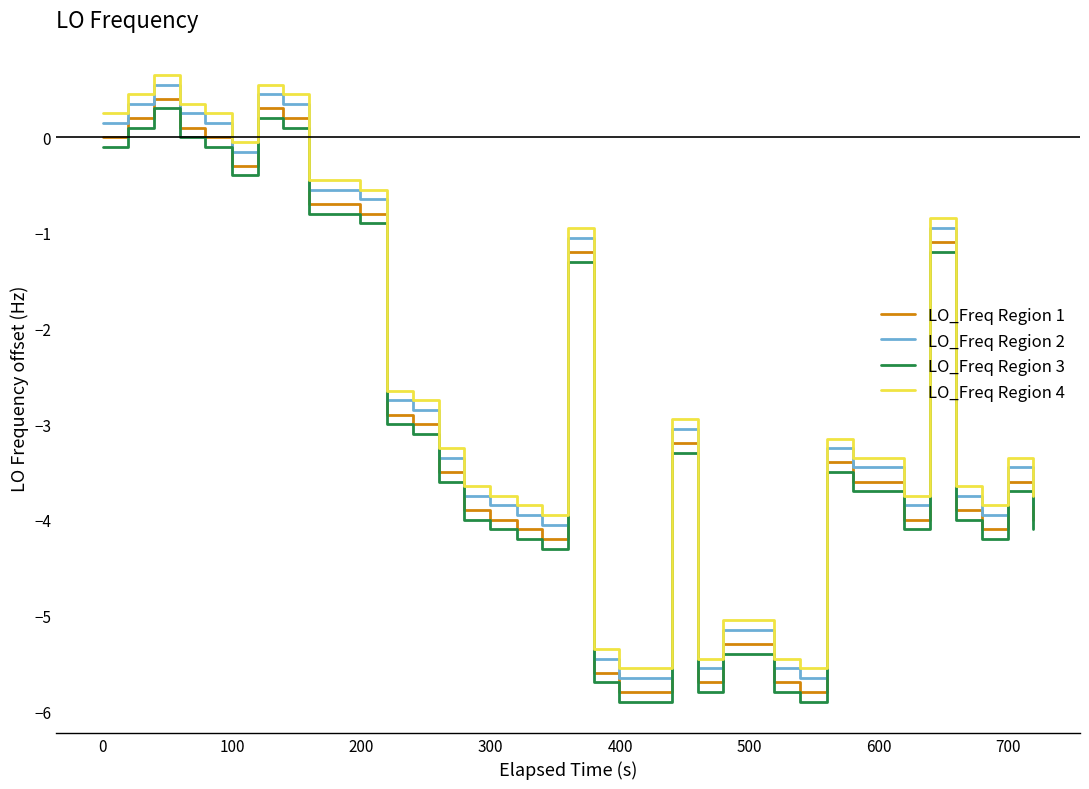

Rank the series by their maximum value, from lowest to highest.

LO_Freq Region 3, LO_Freq Region 1, LO_Freq Region 2, LO_Freq Region 4